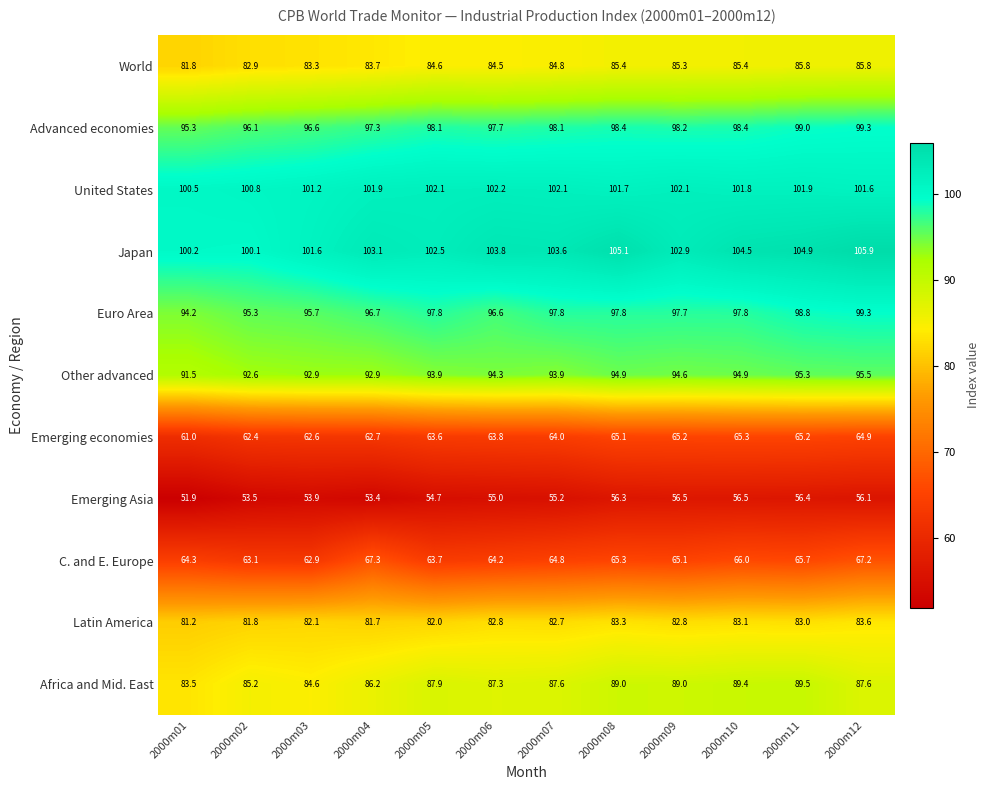

Is it true that C. and E. Europe equals 65.1 at 2000m09?

True